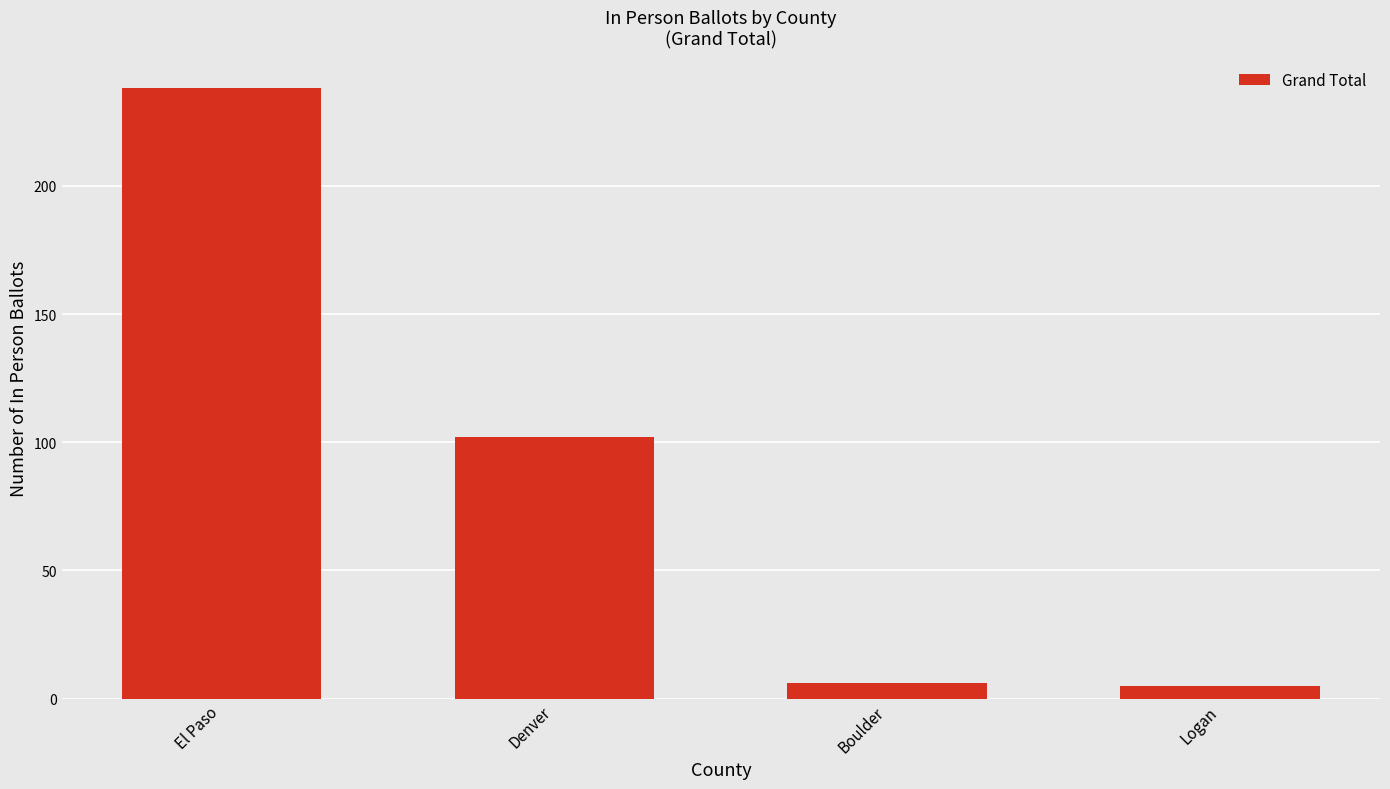

What is the difference between the maximum and second lowest values?

232